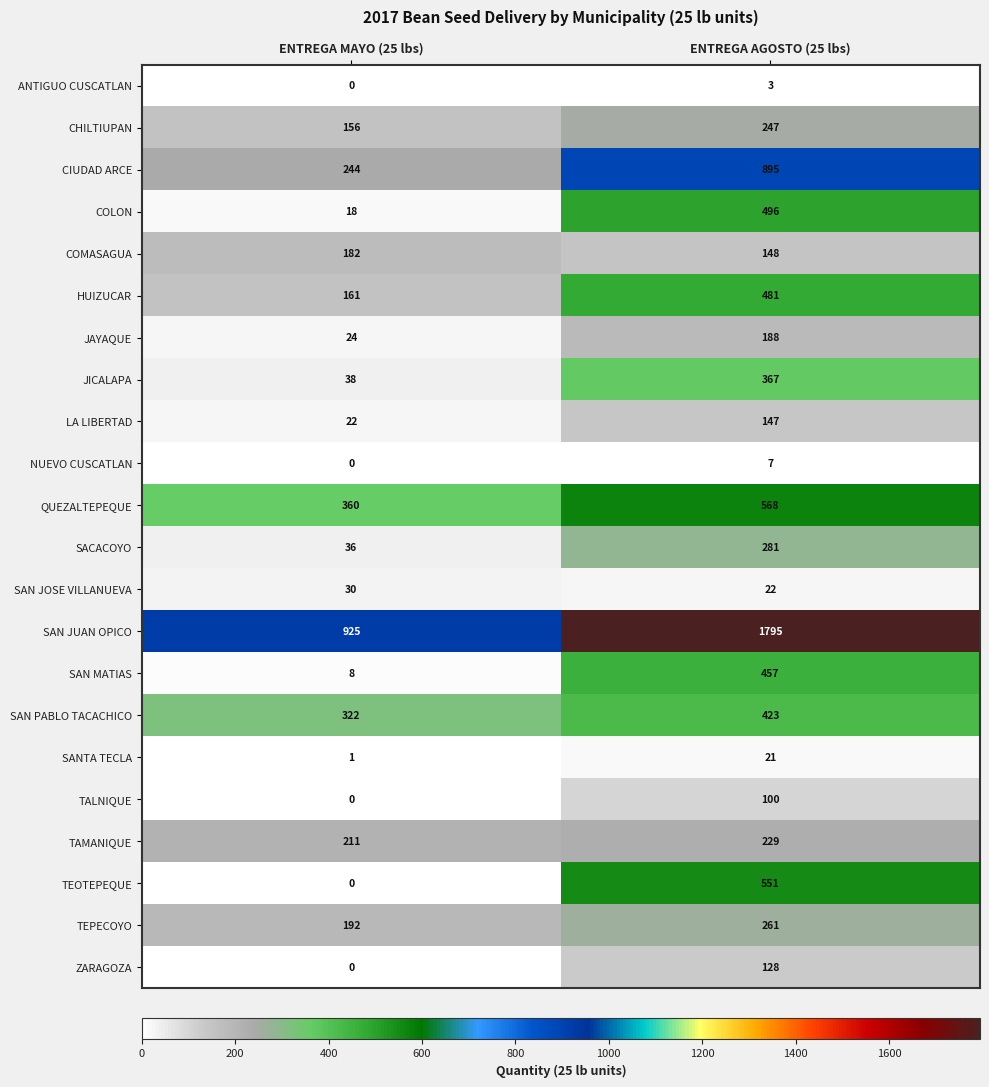

True or false: TEPECOYO has a value of 192 at ENTREGA MAYO (25 lbs).

True